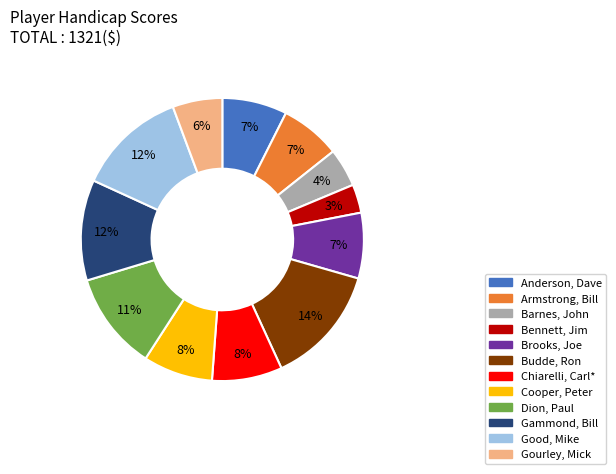

Is Cooper, Peter the majority of the pie?

No